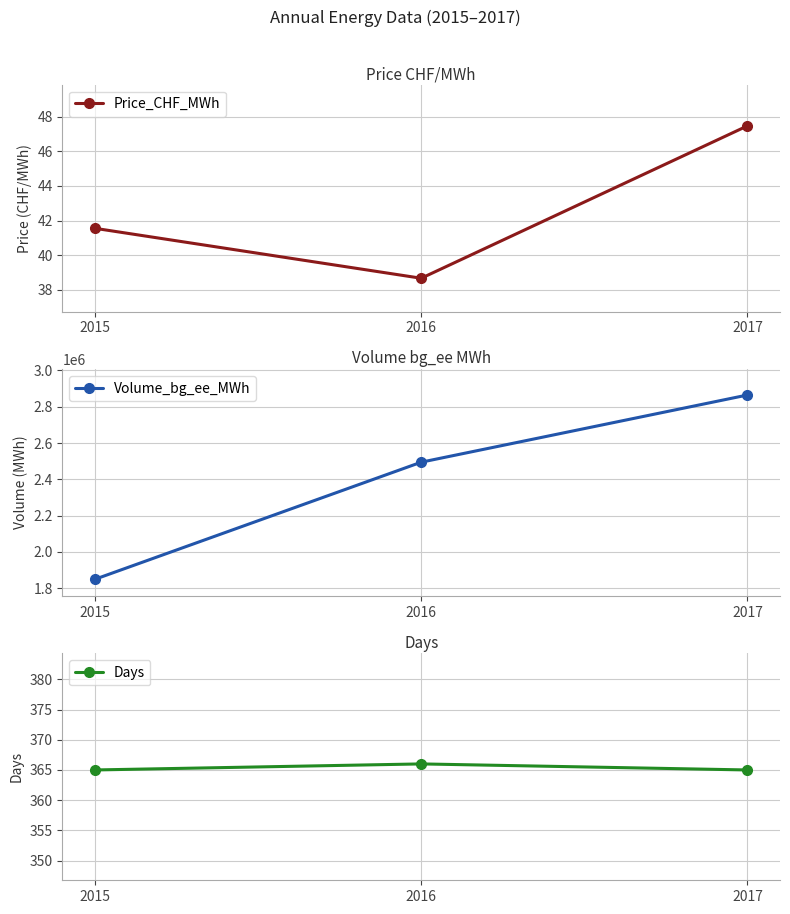

Is it true that Price_CHF_MWh equals 82.2 at 2017?

False